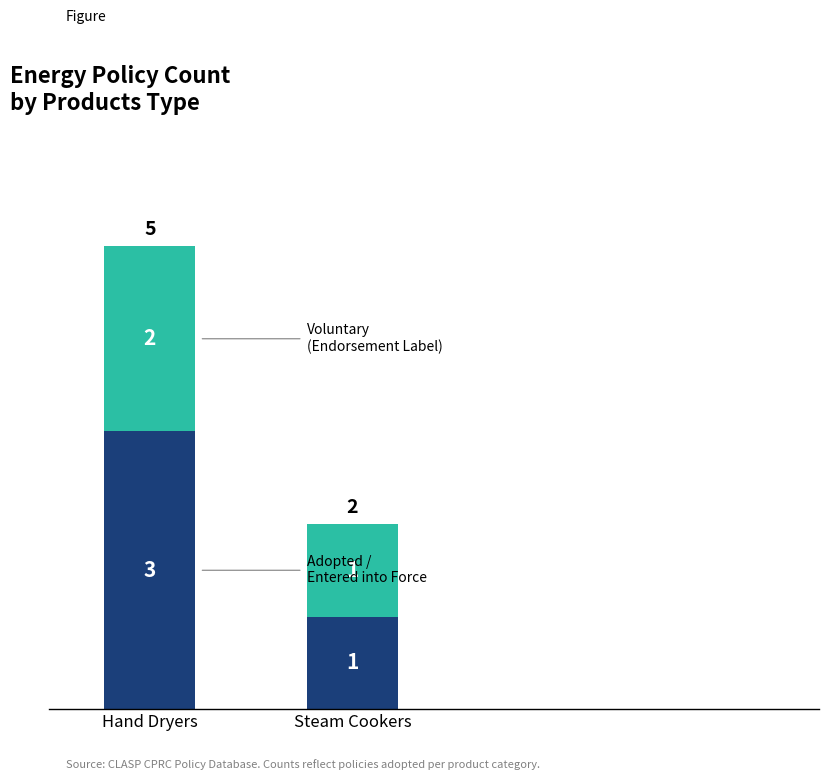

At which category is the sum across all series the highest?

Hand Dryers